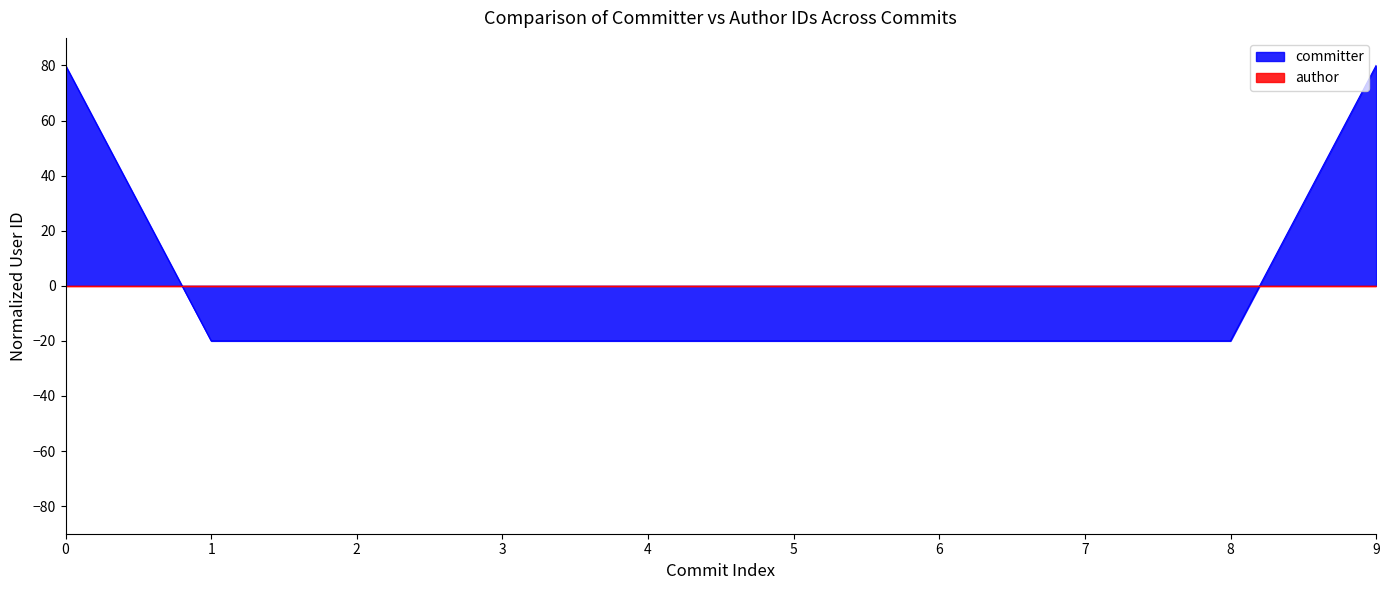

What is the total value across all series at 9?

80.0